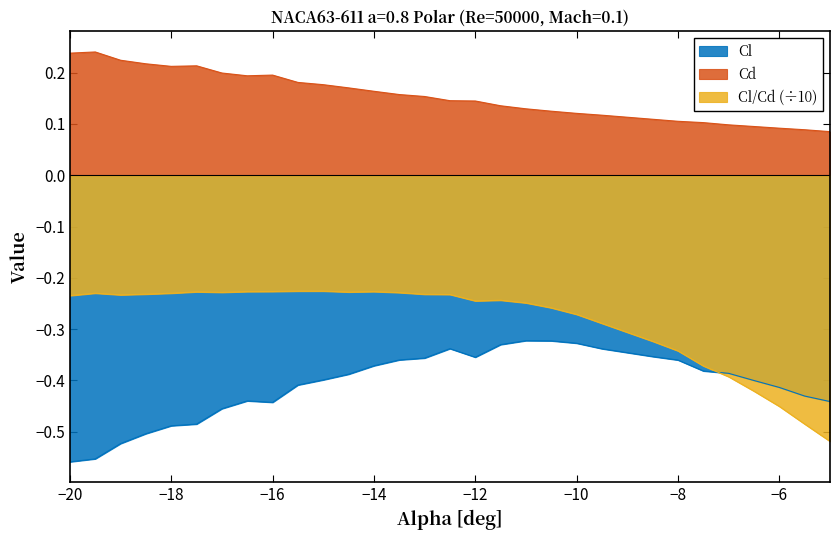

Rank the series by their average value, from highest to lowest.

Cd, Cl/Cd (÷10), Cl